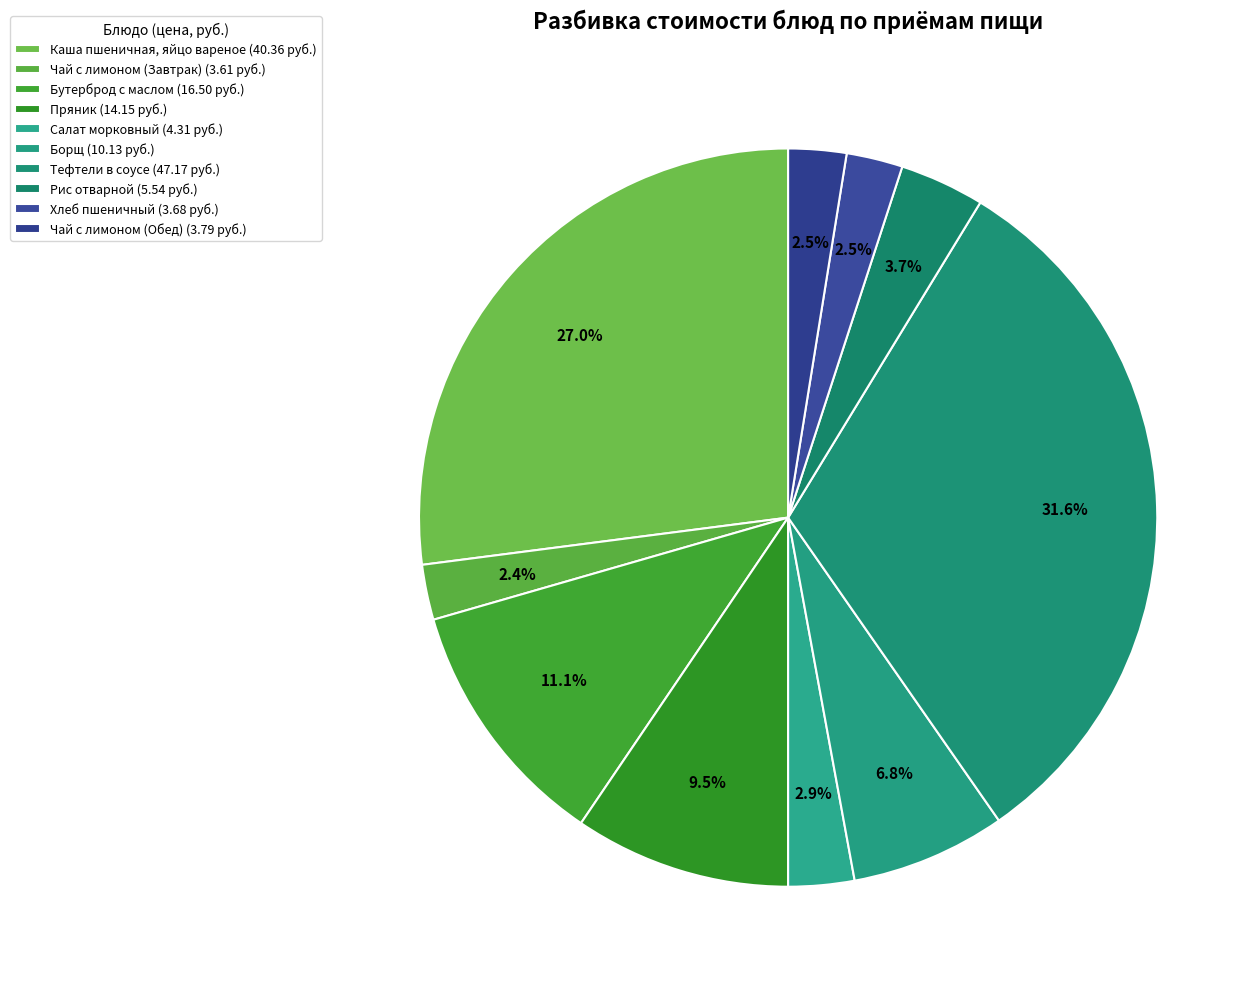

Does Борщ represent more than half of the total?

No